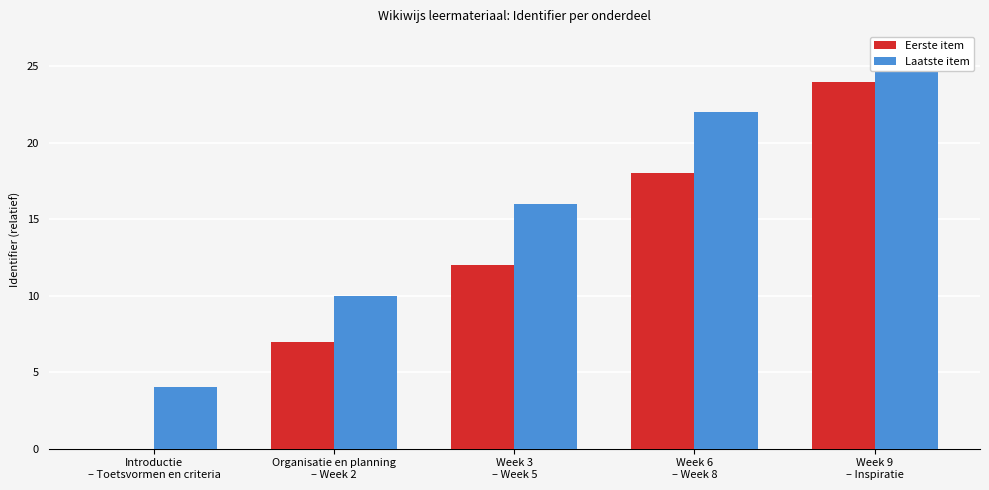

What is the value of the Eerste item bar at the 2nd from the left?

7